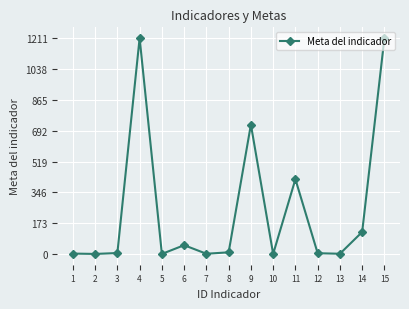

How many points are lower than both their immediate neighbors (excluding endpoints)?

5